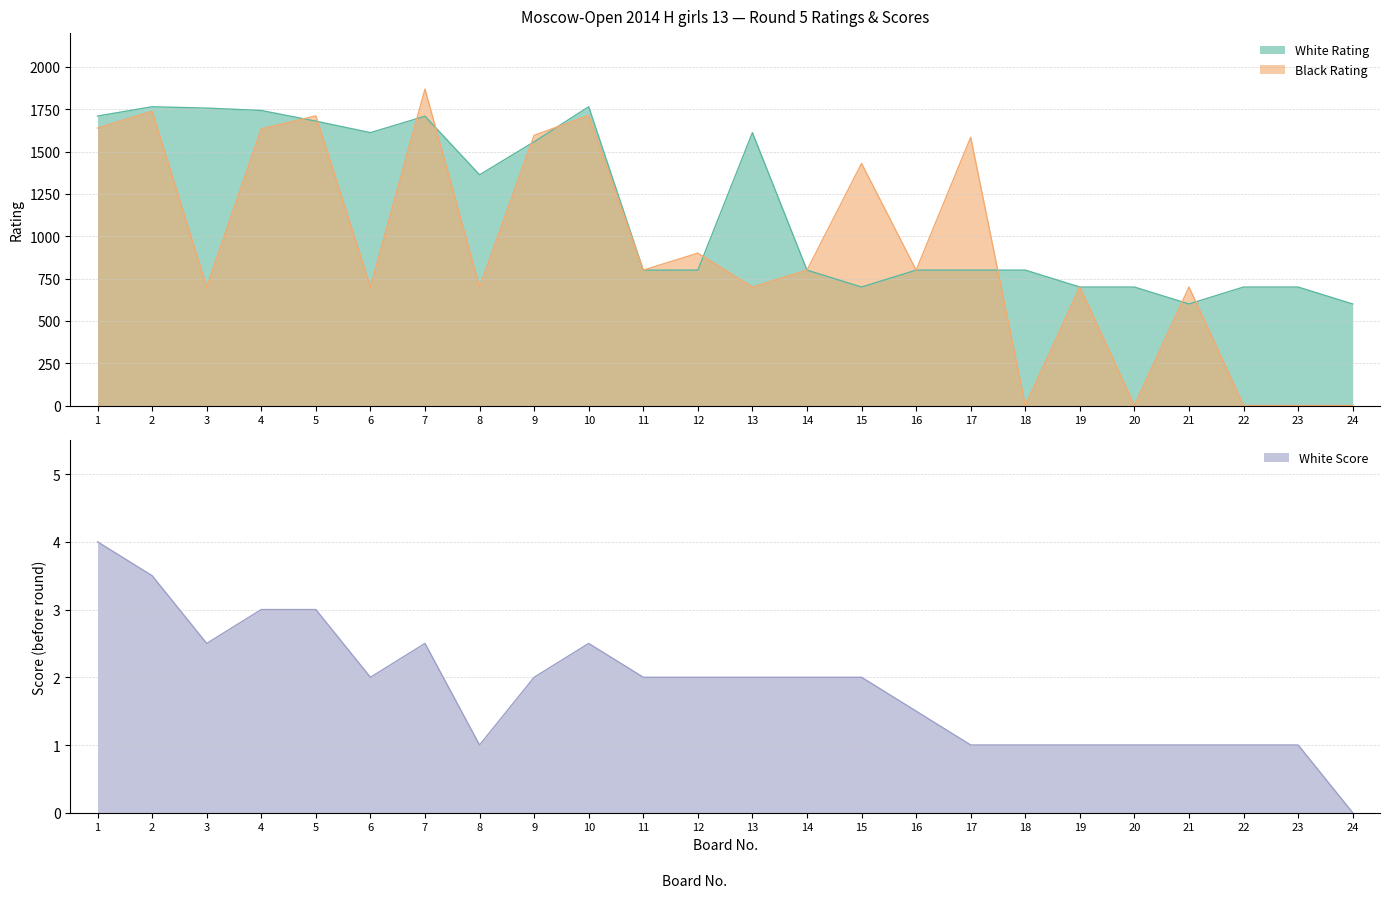

Reading left to right, what are all the values shown in this chart?

White Rating: 1=1710.0	2=1765.0	3=1757.0	4=1743.0	5=1680.0	6=1612.0	7=1709.0	8=1363.0	9=1558.0	10=1765.0	11=800.0	12=800.0	13=1612.0	14=800.0	15=700.0	16=800.0	17=800.0	18=800.0	19=700.0	20=700.0	21=600.0	22=700.0	23=700.0	24=600.0
Black Rating: 1=1639.0	2=1738.0	3=700.0	4=1634.0	5=1711.0	6=700.0	7=1869.0	8=700.0	9=1596.0	10=1714.0	11=800.0	12=900.0	13=700.0	14=800.0	15=1430.0	16=800.0	17=1585.0	18=0.0	19=700.0	20=0.0	21=700.0	22=0.0	23=0.0	24=0.0
White Score: 1=4.0	2=3.5	3=2.5	4=3.0	5=3.0	6=2.0	7=2.5	8=1.0	9=2.0	10=2.5	11=2.0	12=2.0	13=2.0	14=2.0	15=2.0	16=1.5	17=1.0	18=1.0	19=1.0	20=1.0	21=1.0	22=1.0	23=1.0	24=0.0